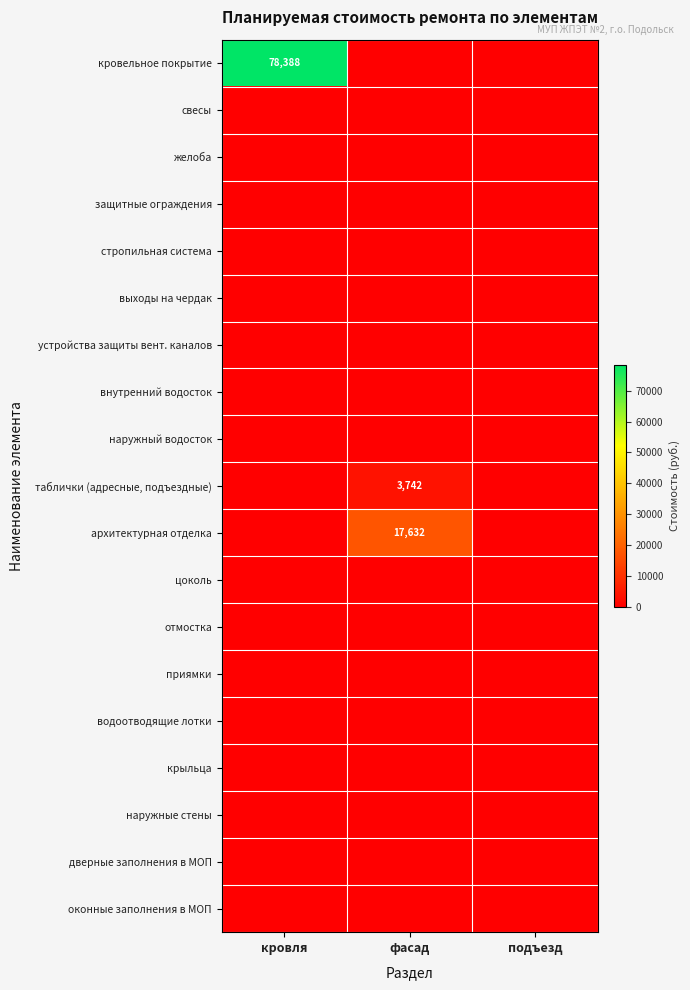

Rank the series by their maximum value, from lowest to highest.

свесы, желоба, защитные ограждения, стропильная система, выходы на чердак, устройства защиты вент. каналов, внутренний водосток, наружный водосток, цоколь, отмостка, приямки, водоотводящие лотки, крыльца, наружные стены, дверные заполнения в МОП, оконные заполнения в МОП, таблички (адресные, подъездные), архитектурная отделка, кровельное покрытие